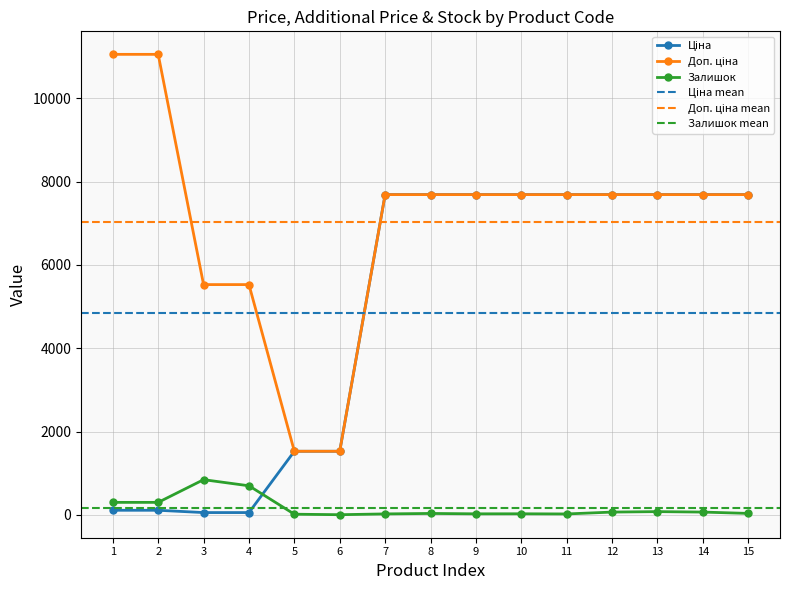

Is it true that Доп. ціна equals 3592.7 at 1?

False